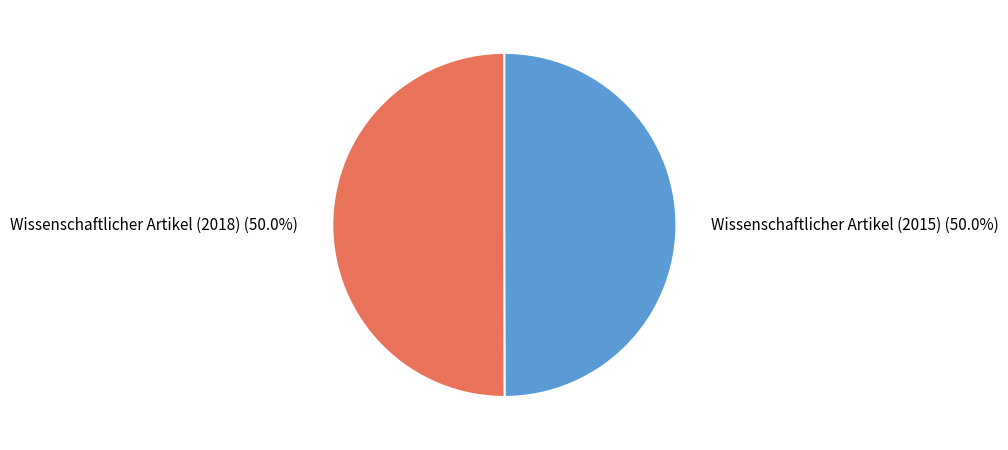

True or false: Wissenschaftlicher Artikel (2015) accounts for 50% of the total.

True